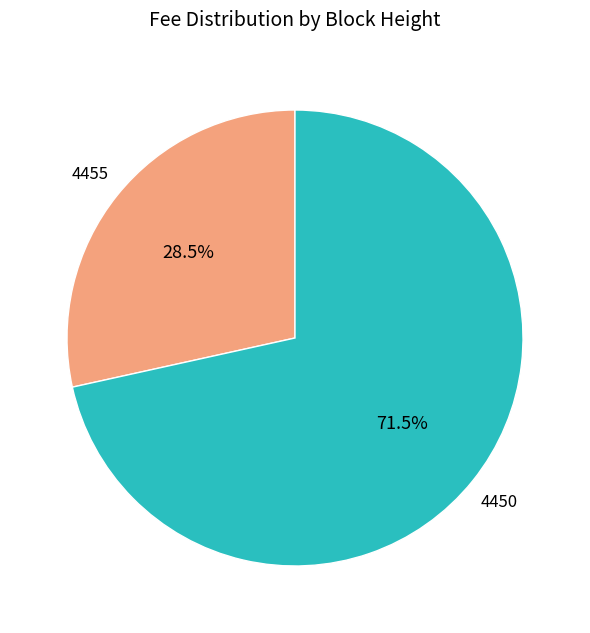

Is there a majority slice in this chart?

Yes